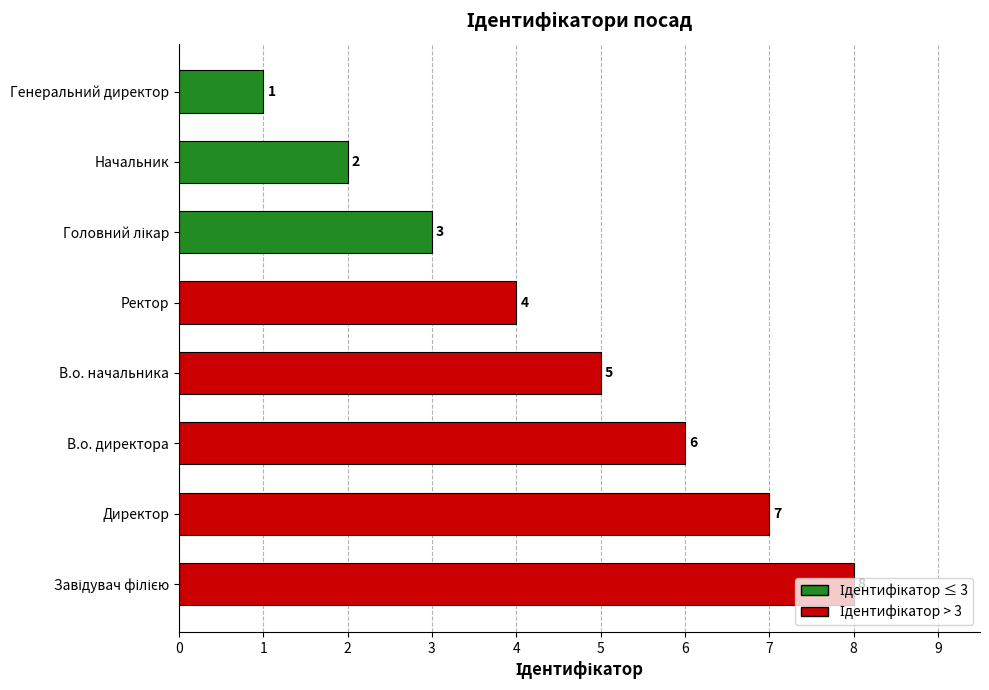

What is the sum of the values at В.о. директора and Директор?

13